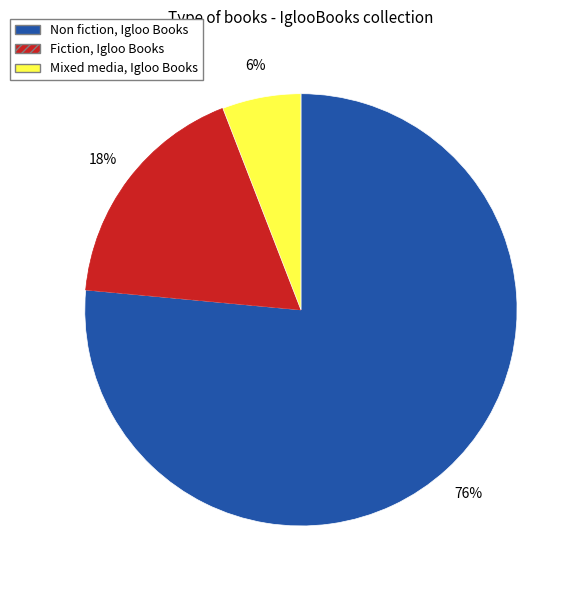

Rank the categories by value from highest to lowest.

Non fiction, Fiction, Mixed